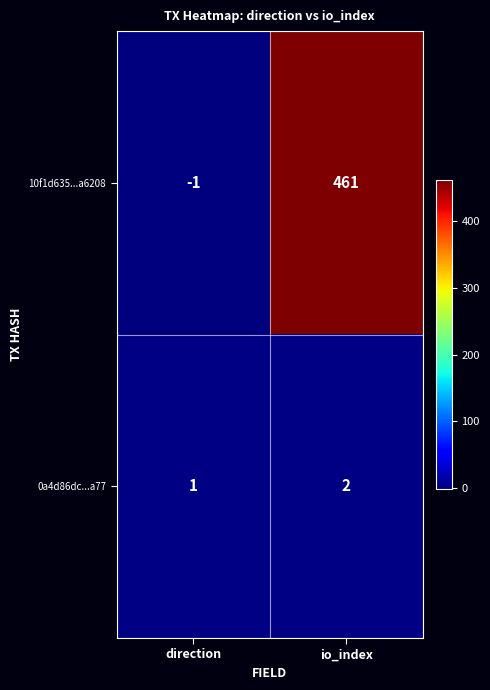

At how many categories does at least one series exceed 53?

1